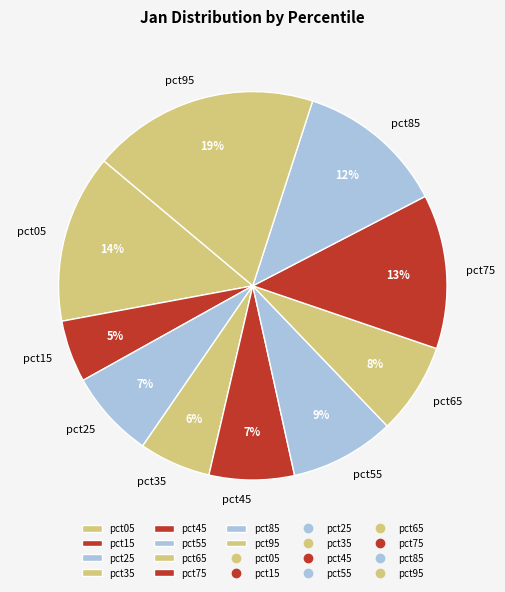

Combined, do pct65 and pct15 account for over 50%?

No